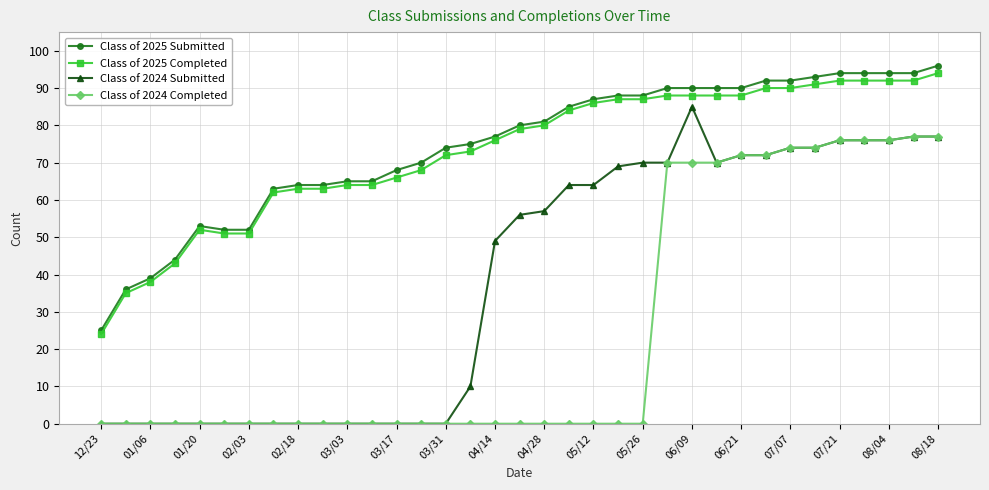

What is the value of the Class of 2025 Submitted point at the 30th from the left?

93